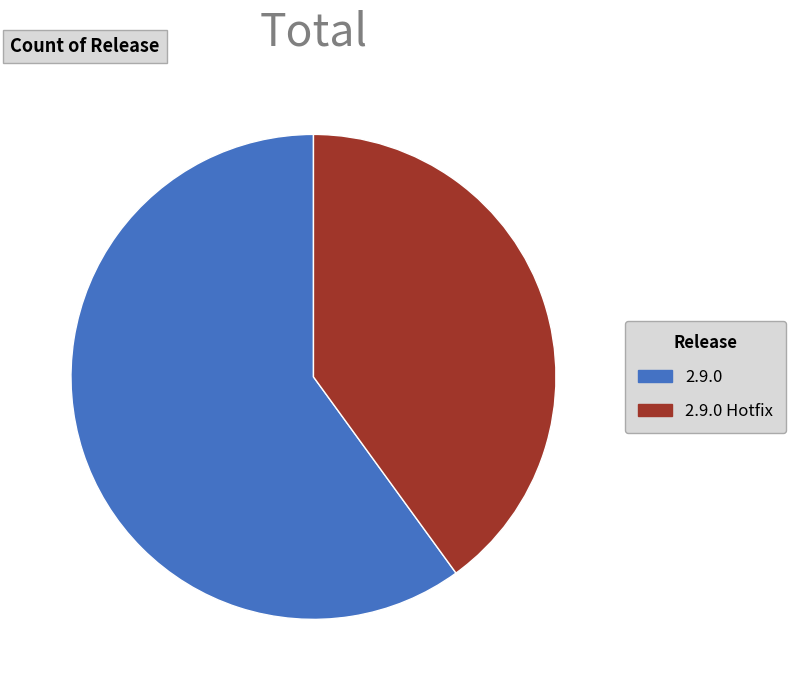

The 2.9.0 slice represents 71% of the pie. True or false?

False